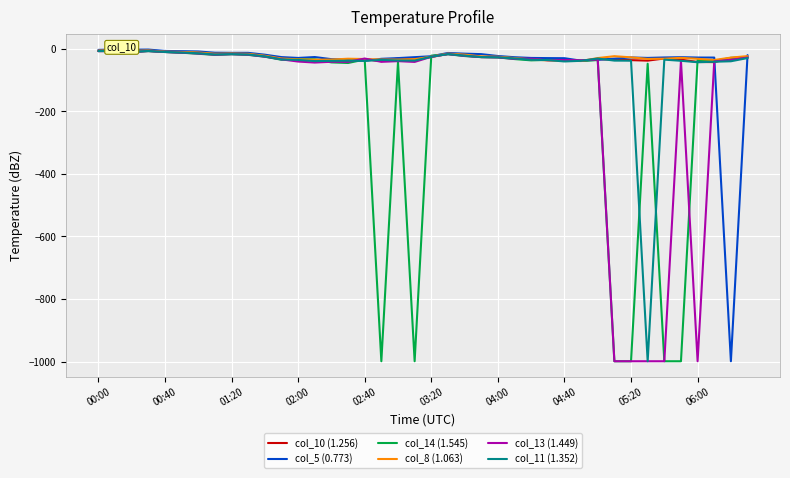

Count the number of data series in this chart.

6